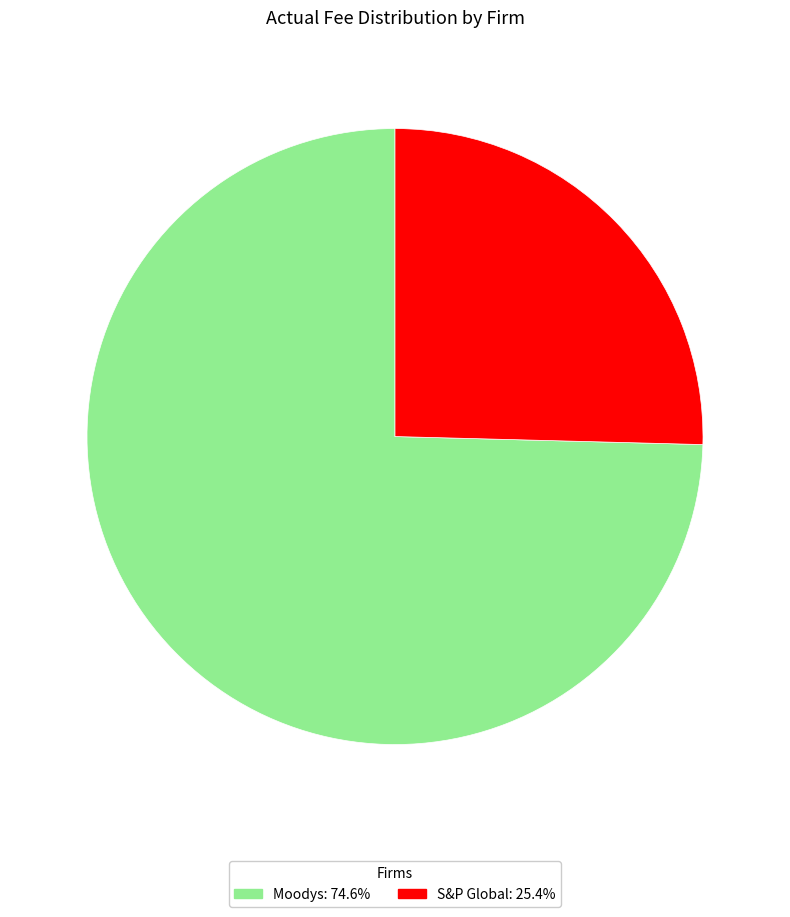

Combined, do Moodys: 74.6% and S&P Global: 25.4% account for over 50%?

Yes